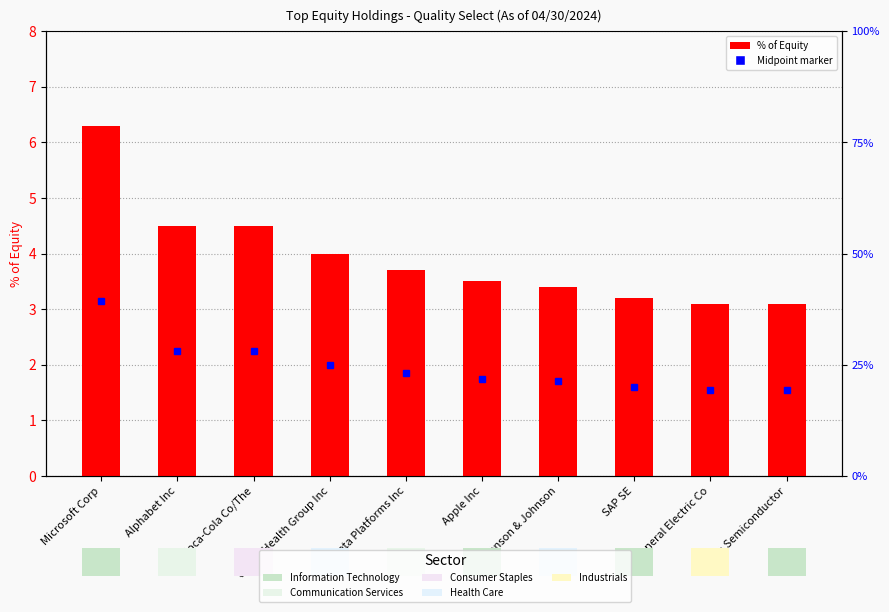

Does the chart contain any negative values?

No